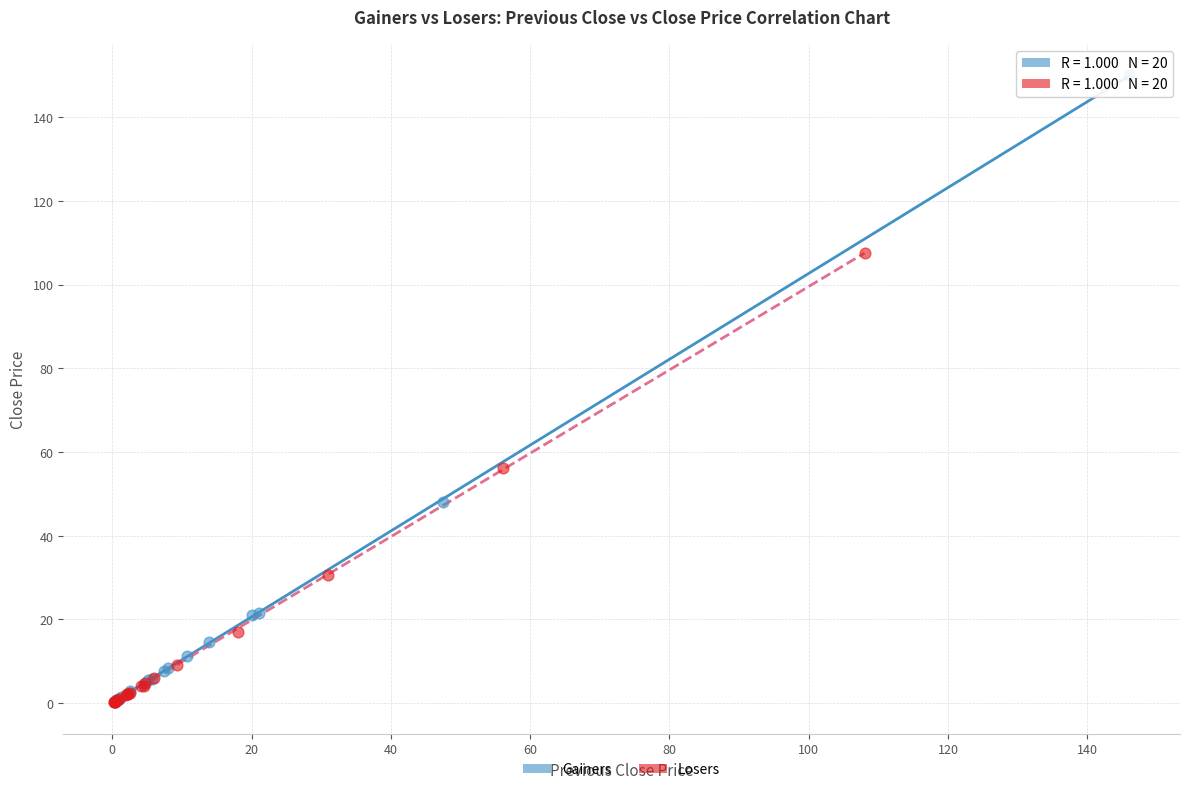

Which series has the widest spread of Y values?

Gainers